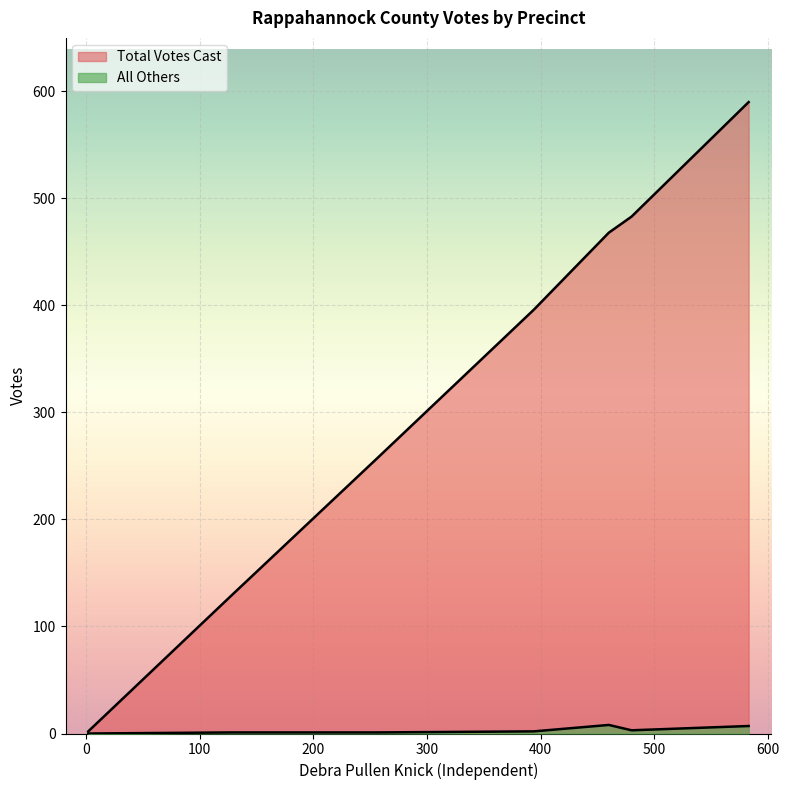

How many lines are shown in the chart?

2